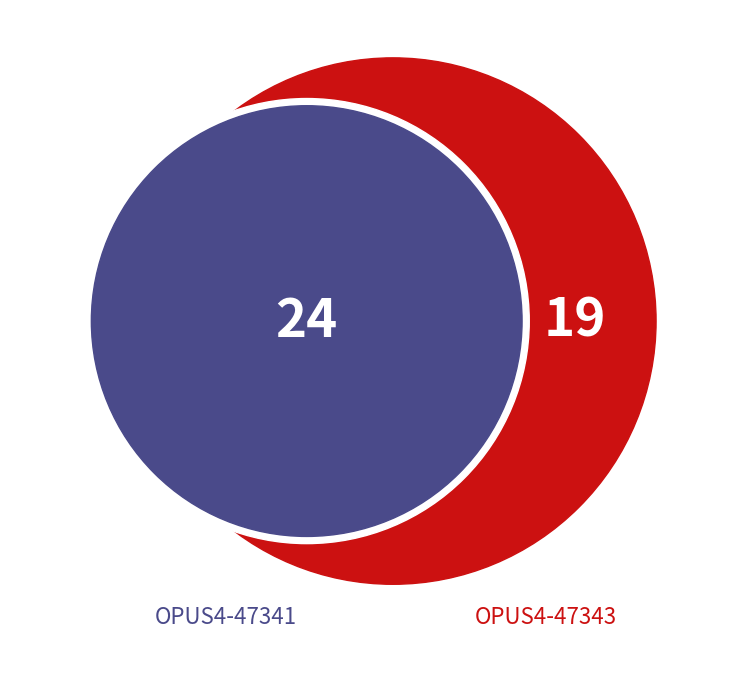

To the nearest percent, what is the average slice percentage?

50%